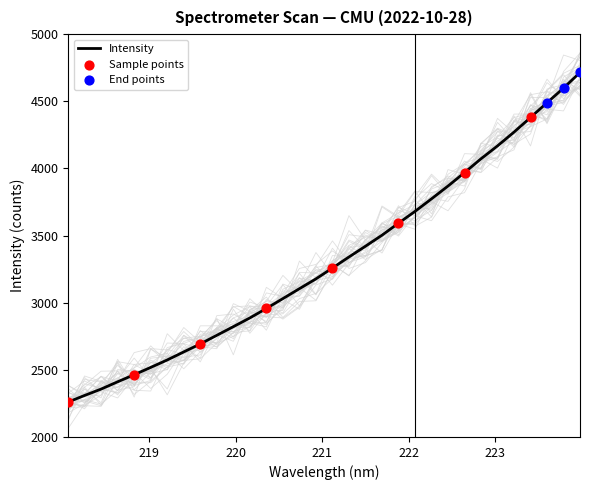

What is the change in value from 218.442 to 220.9264?

+820.8